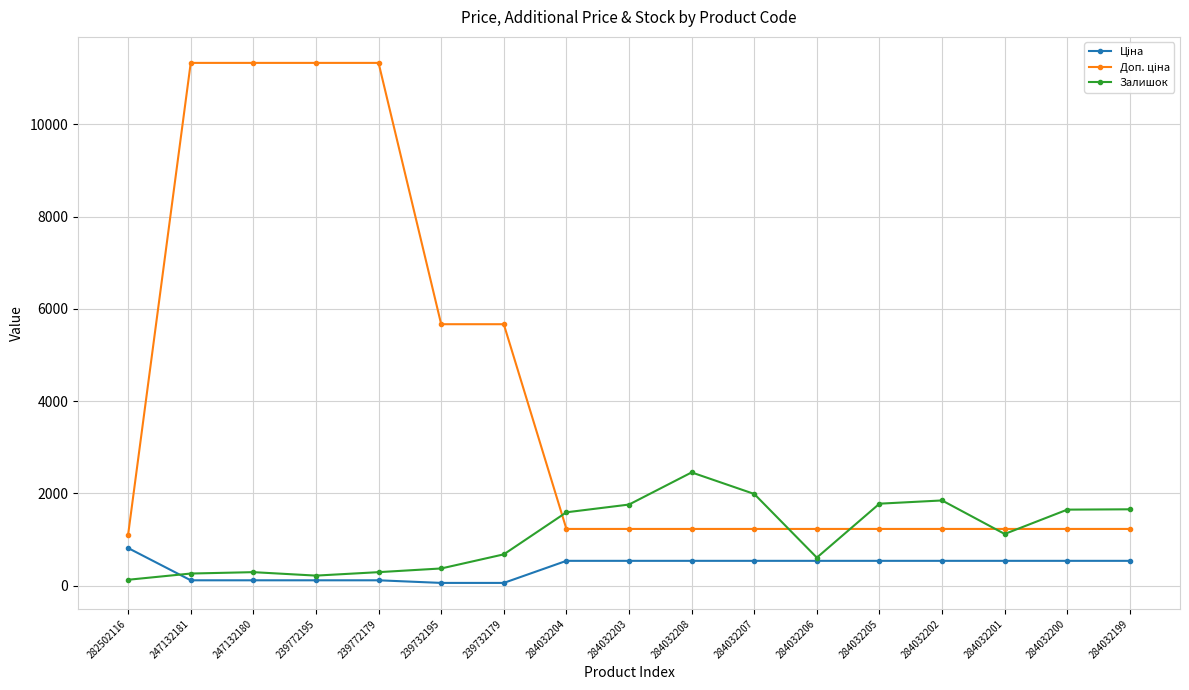

The value of Залишок at 247132181 is 260.0. True or false?

True